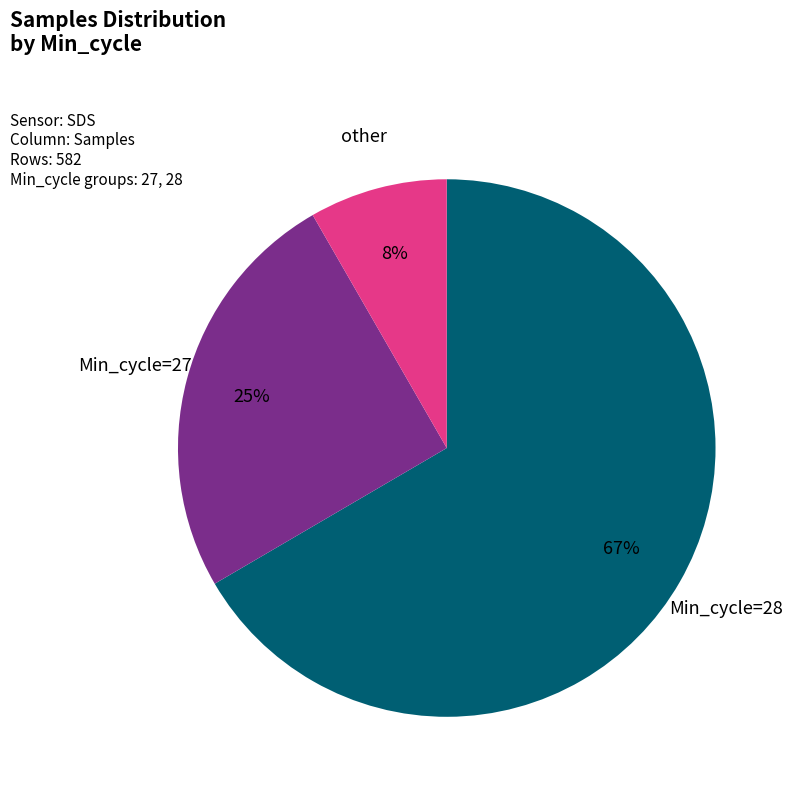

Does any single category account for the majority?

Yes